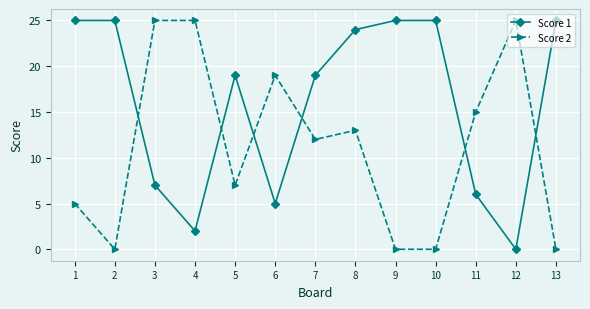

What is the greatest value displayed?

25